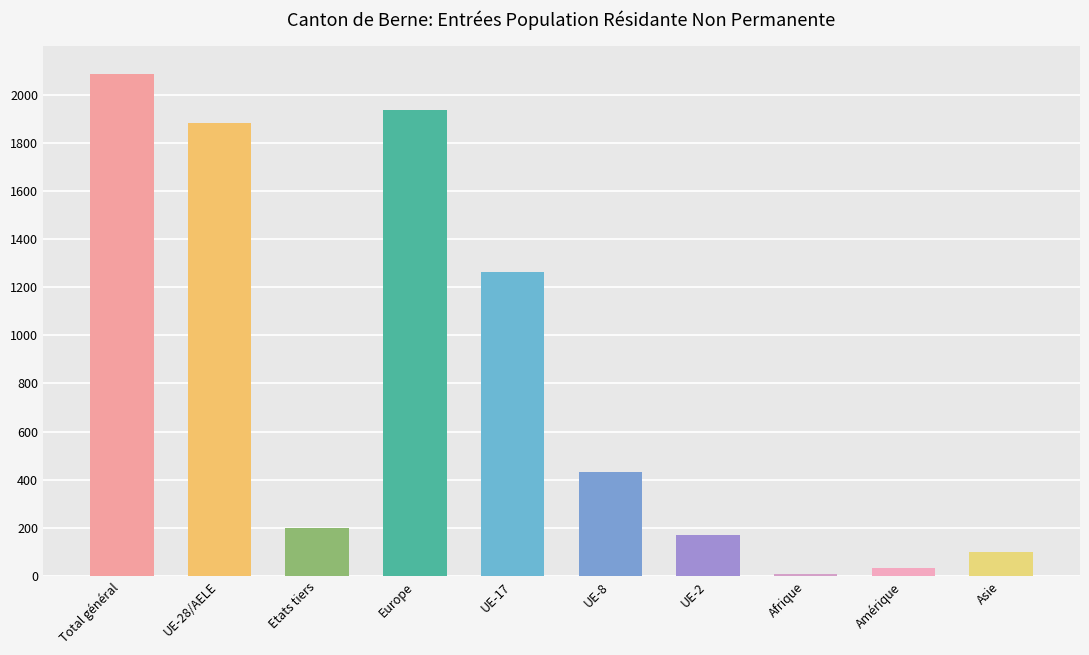

What is the greatest value displayed?

2084